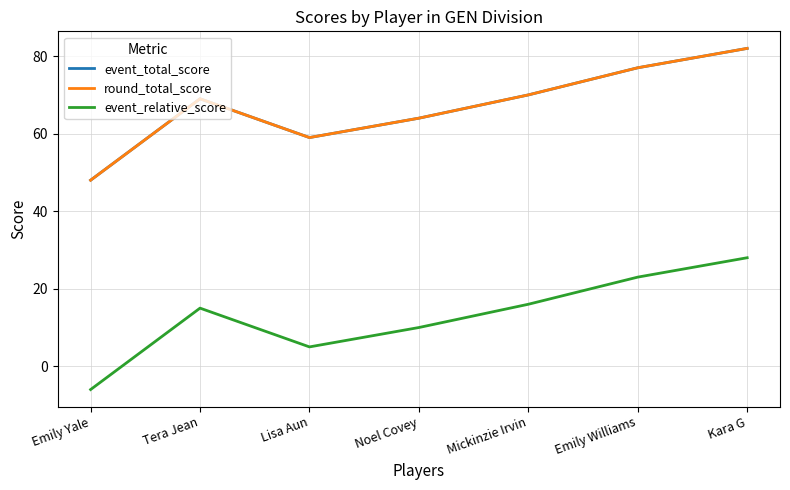

Between Tera Jean and Lisa Aun, which is larger?

Tera Jean